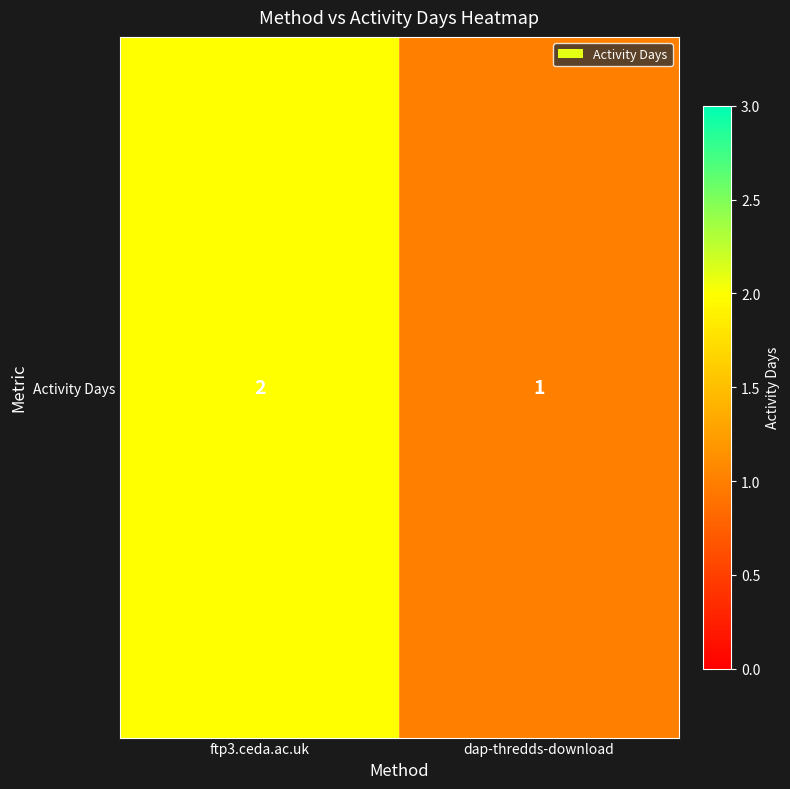

Reading left to right, what are all the values shown in this chart?

2	1